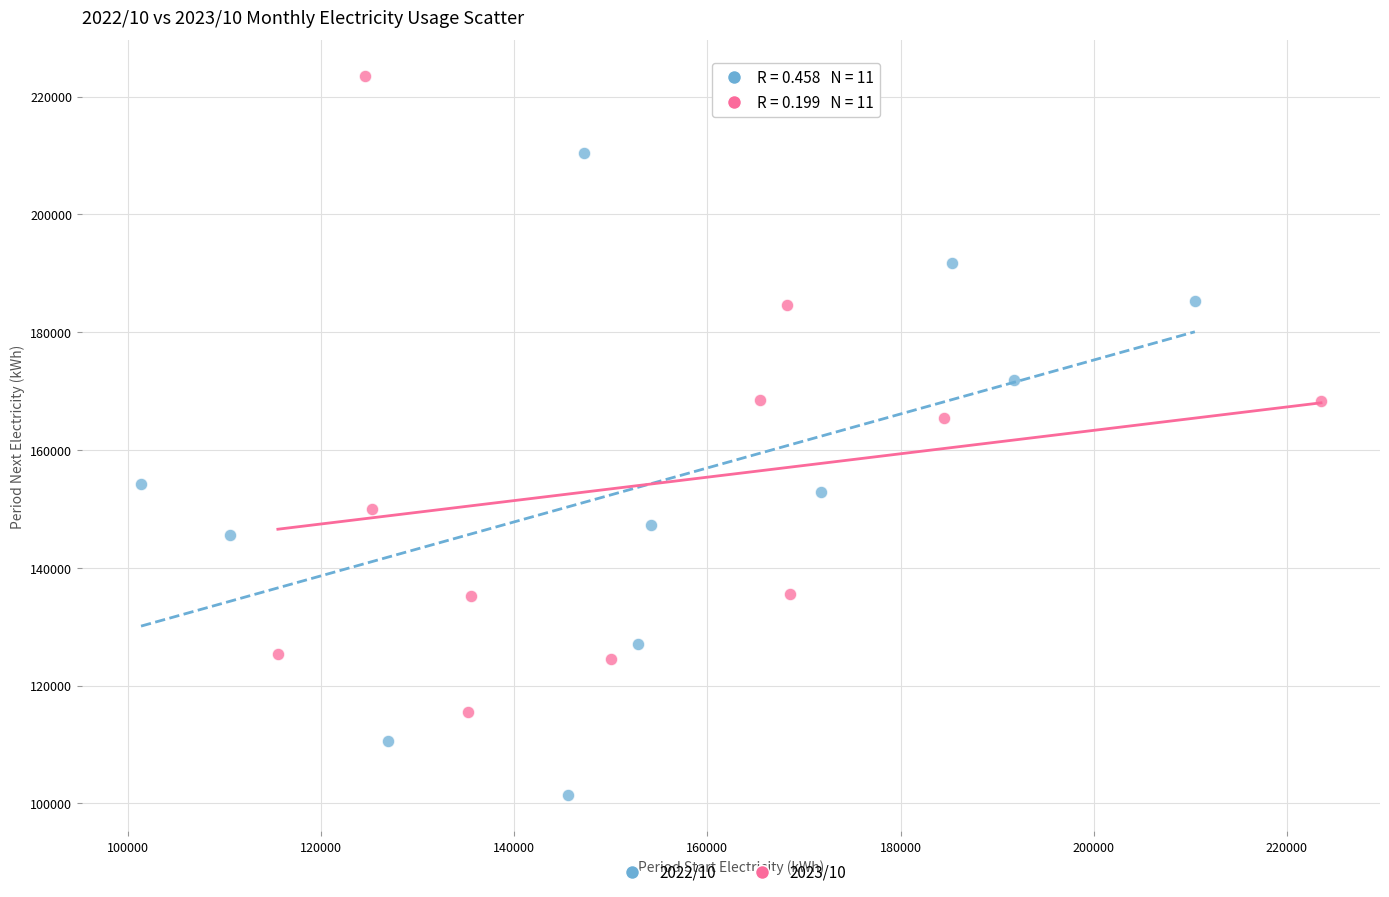

Which series reaches the minimum Y coordinate?

2022/10